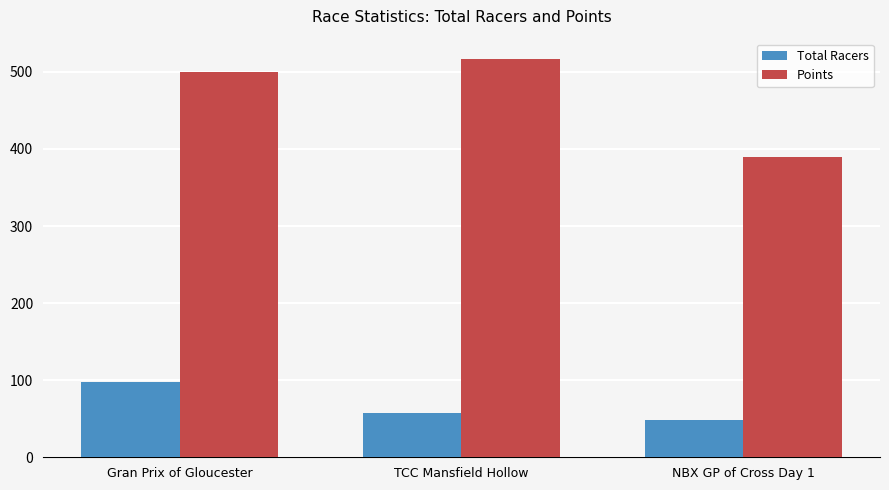

What is the approximate value of Total Racers at NBX GP of Cross Day 1?

49.0